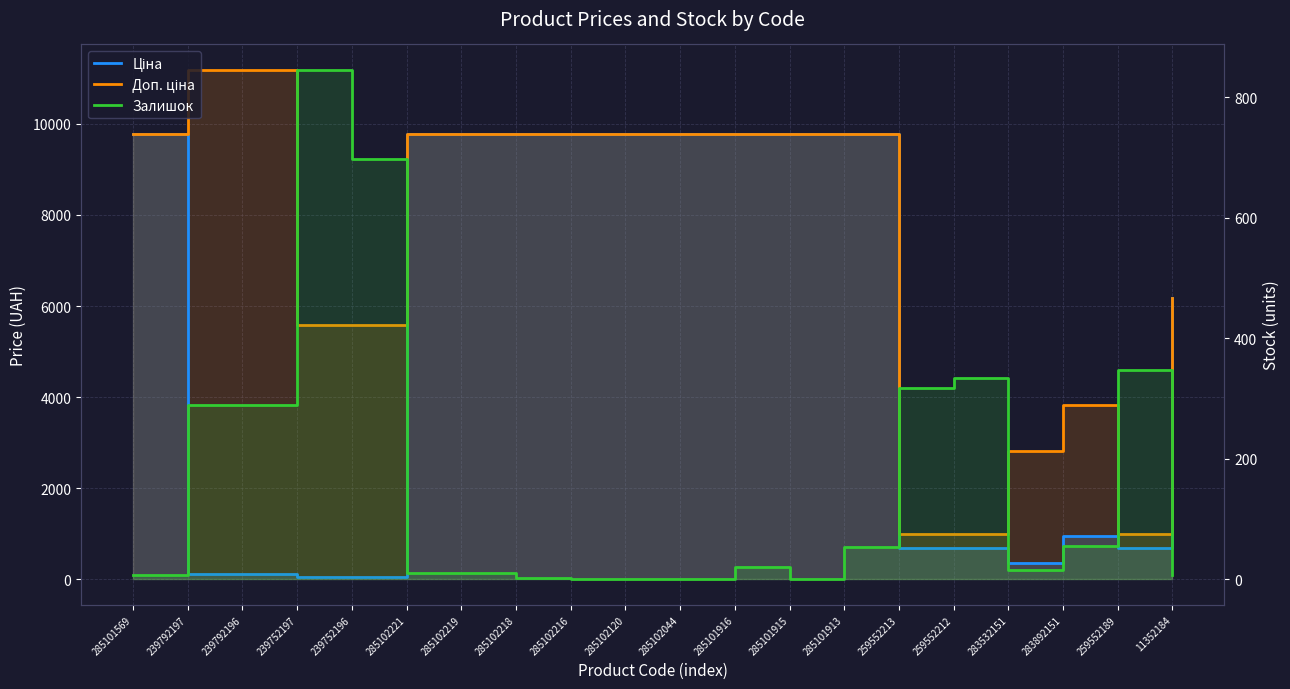

How many data points does each series have?

20